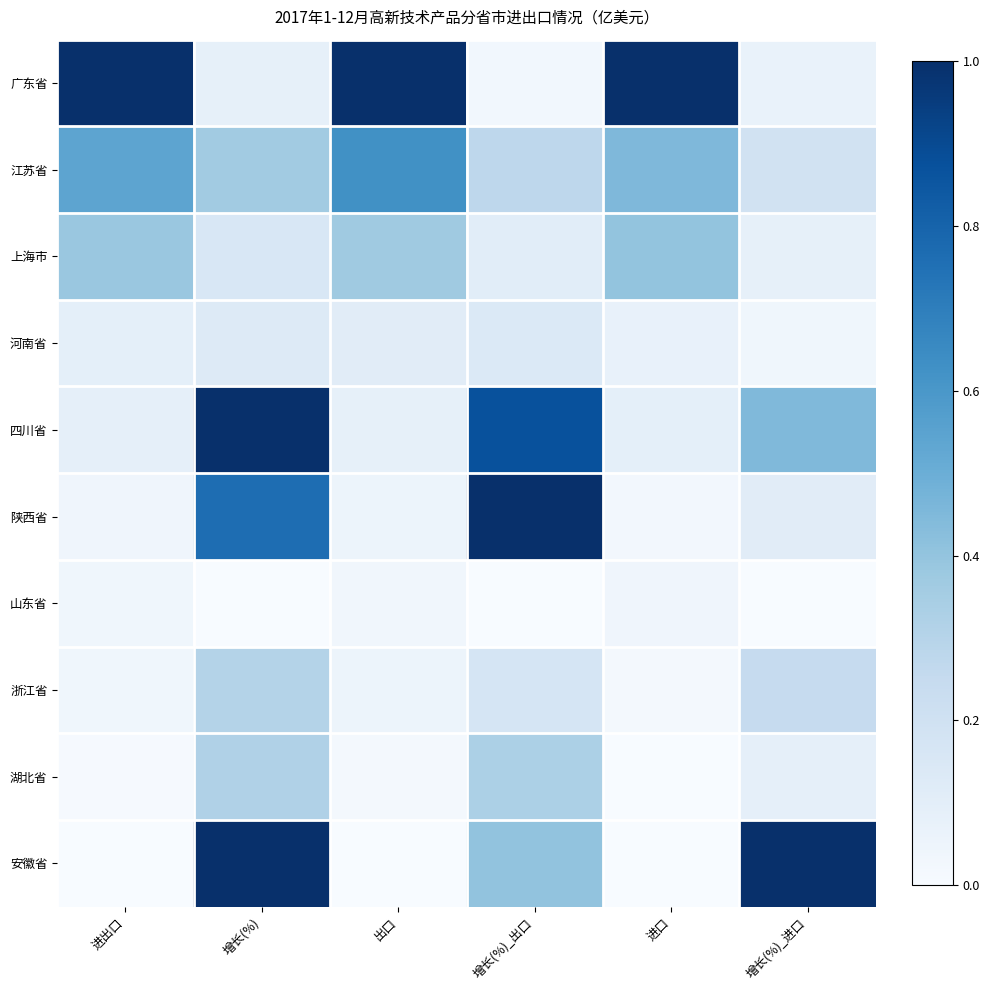

Which category has the highest value across all series?

进出口